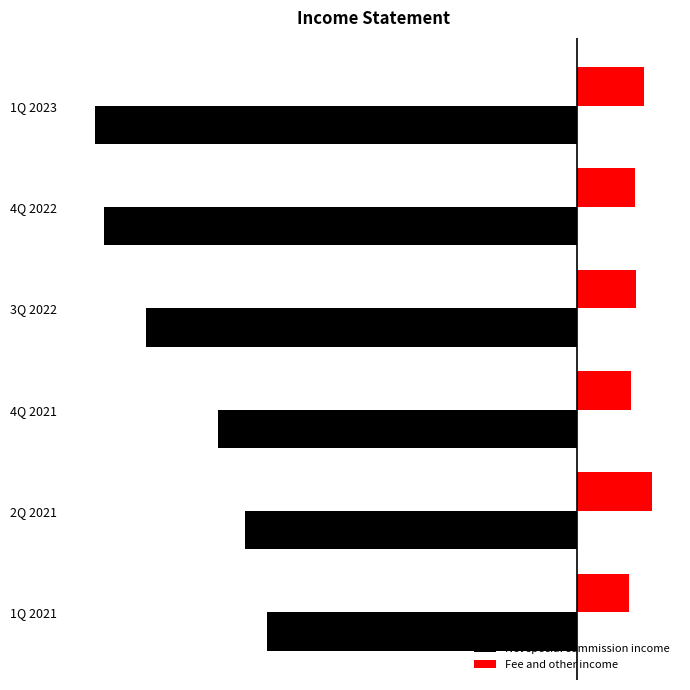

What are all the series names shown in the legend?

Net special commission income, Fee and other income